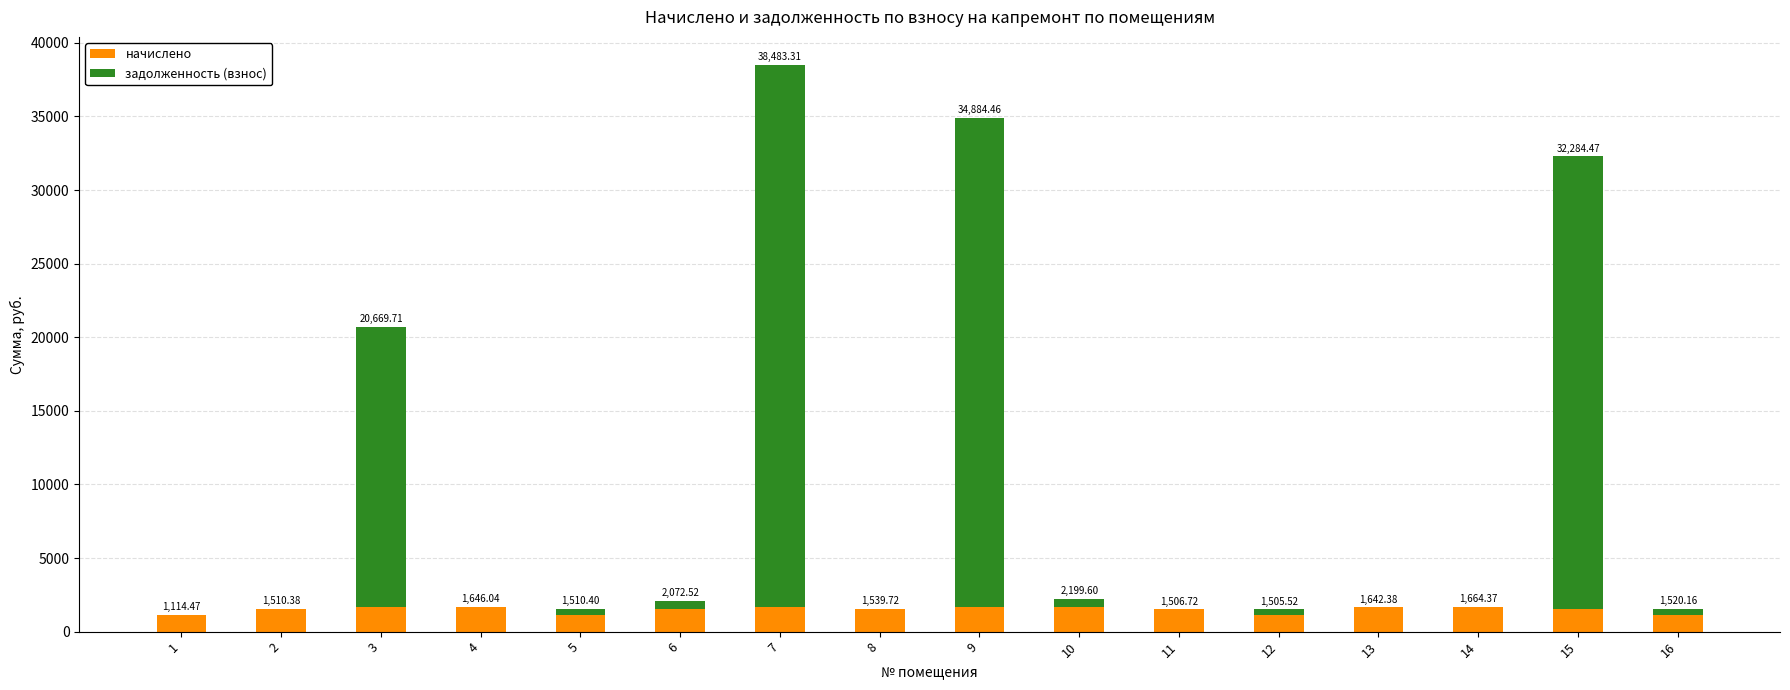

At which category is the sum across all series the highest?

7